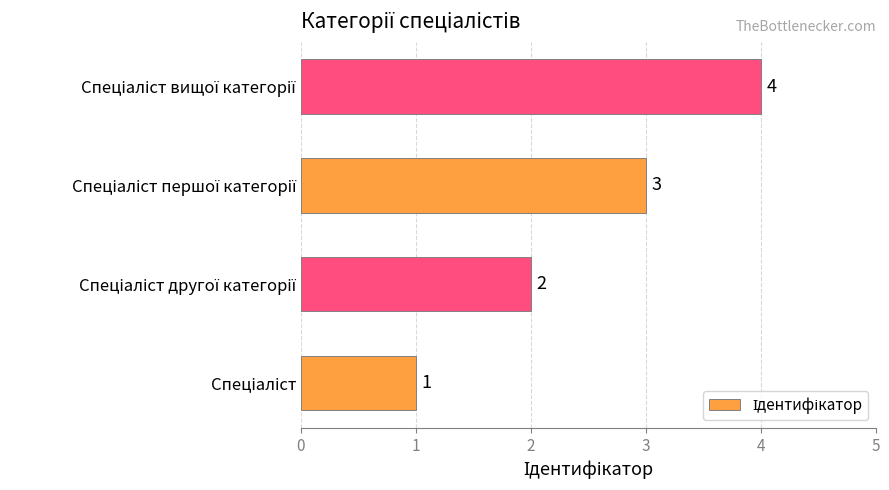

What is the difference between the maximum and minimum values?

3